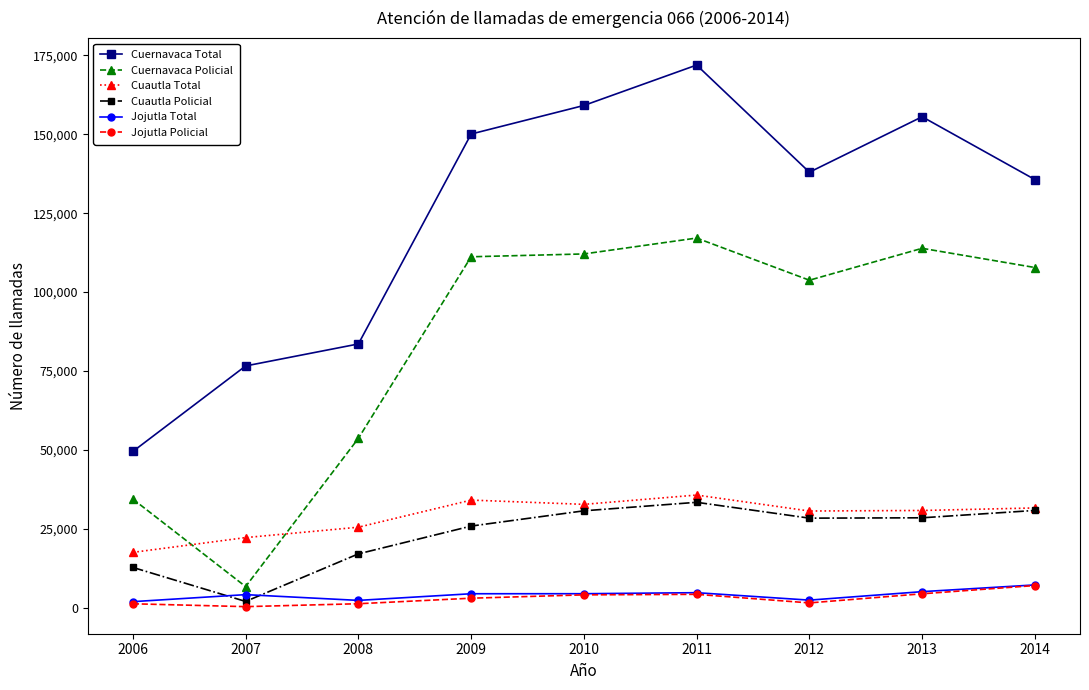

How many distinct data groups are displayed?

6